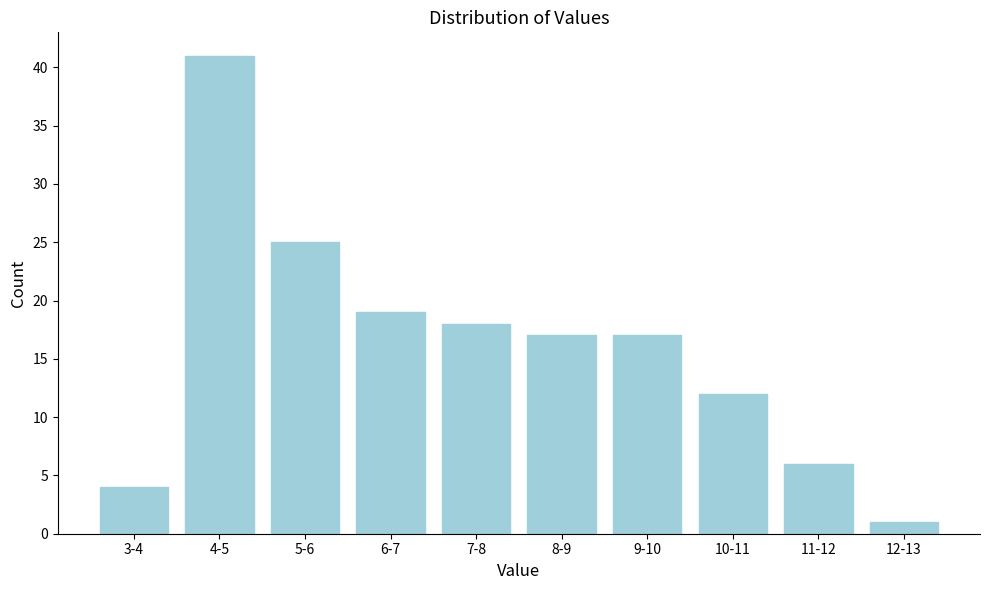

Reading left to right, transcribe all the data shown in this chart.

3-4=4	4-5=41	5-6=25	6-7=19	7-8=18	8-9=17	9-10=17	10-11=12	11-12=6	12-13=1